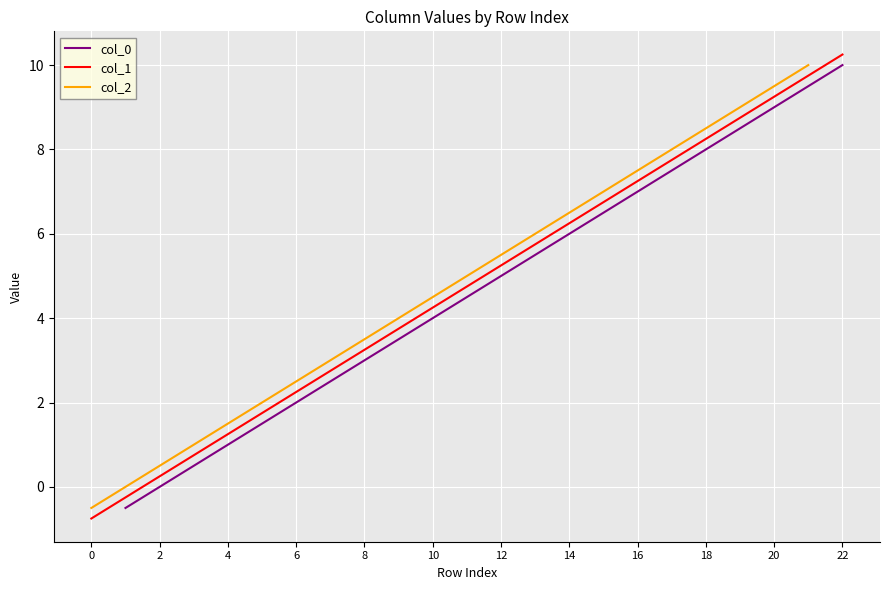

What are all the series names shown in the legend?

col_0, col_1, col_2